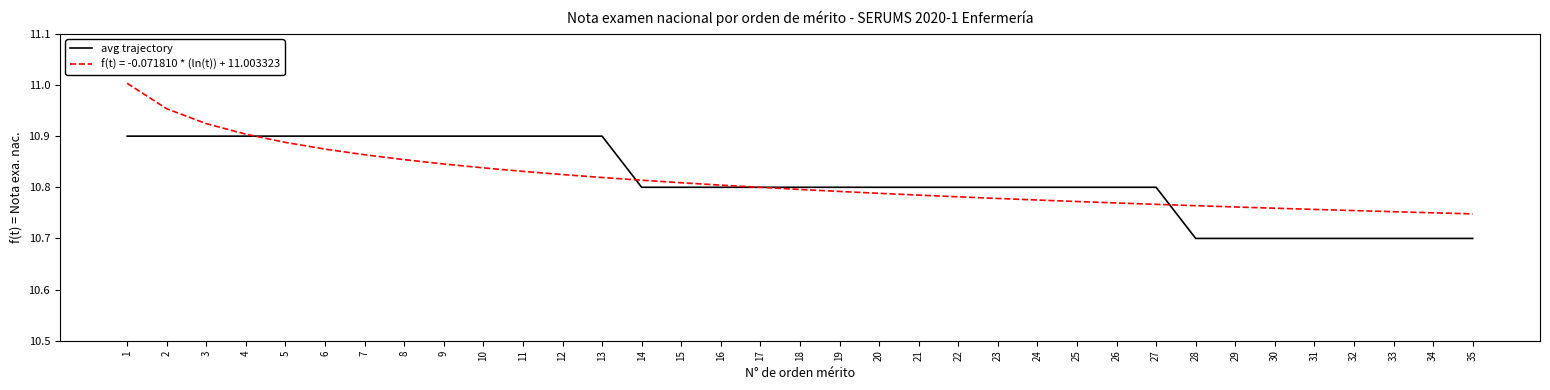

Which series has the largest range (max minus min)?

f(t) = -0.071810 * (ln(t)) + 11.003323